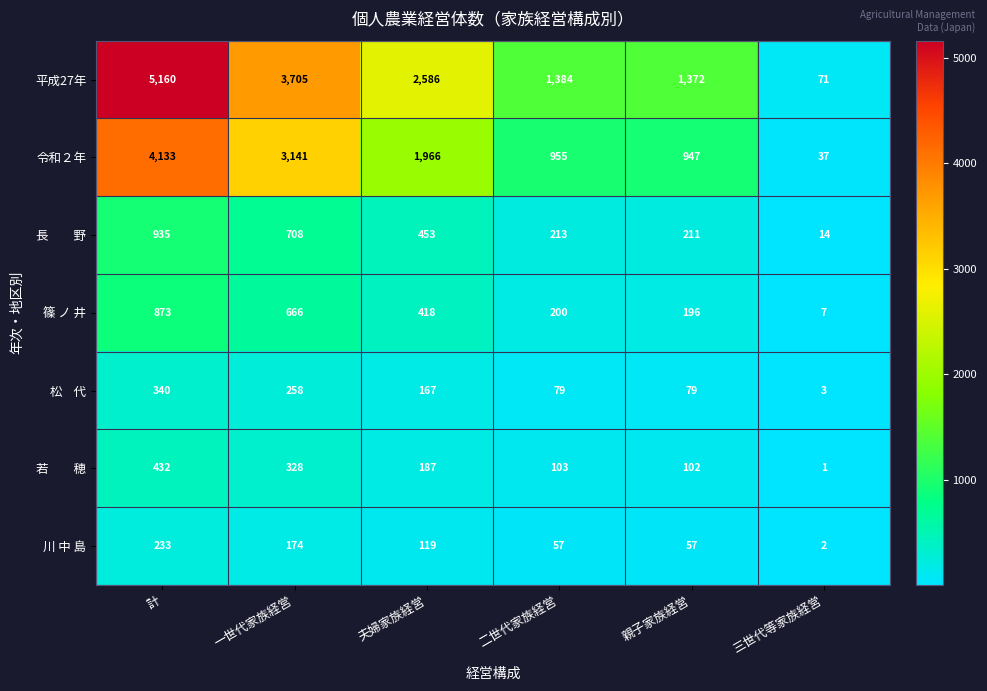

What is the sum of all 平成27年 values?

14278